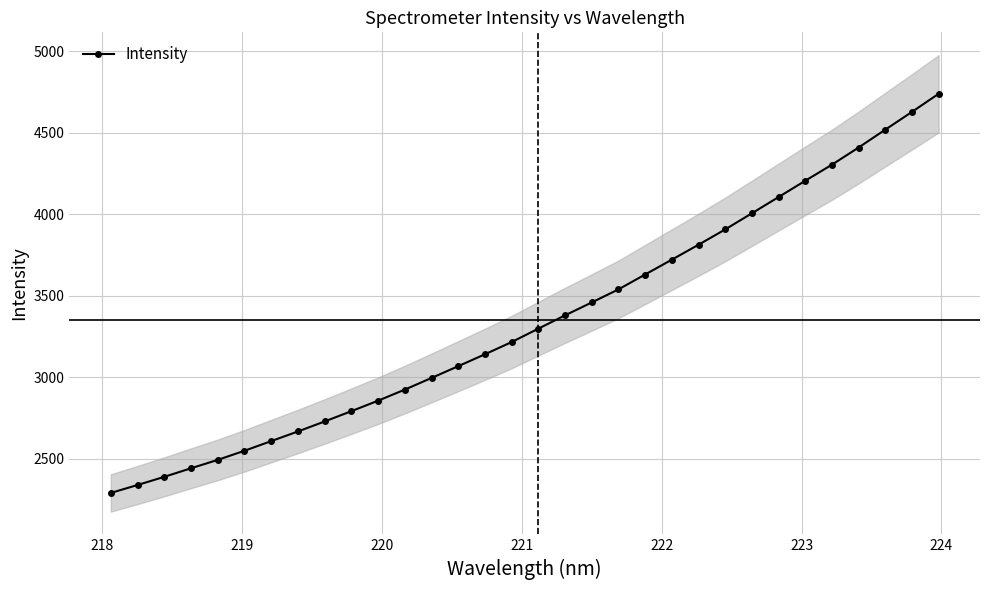

How many lines are shown in the chart?

1